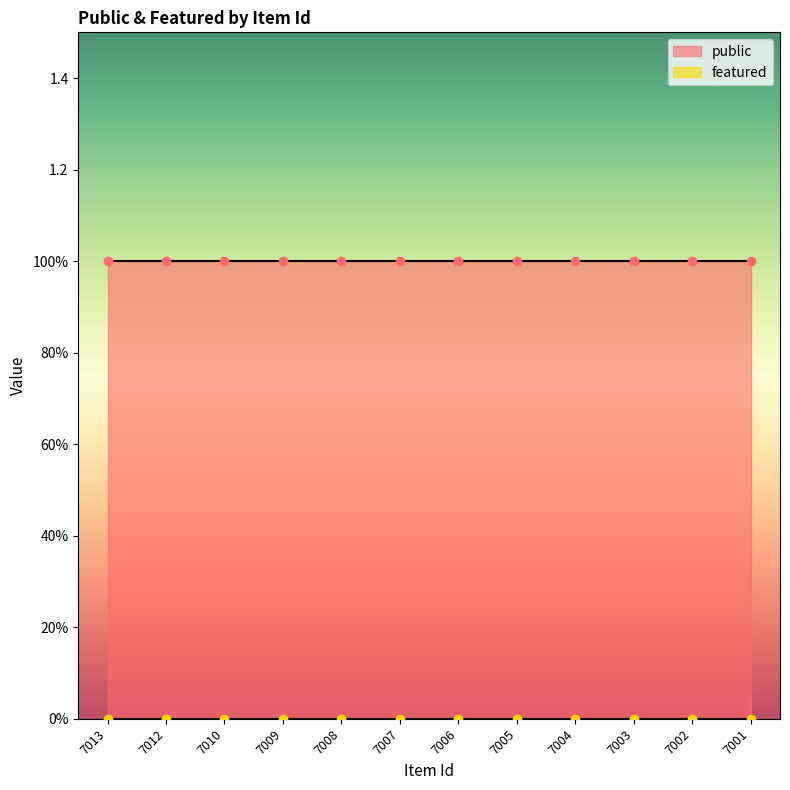

What is the average value of the public series?

1